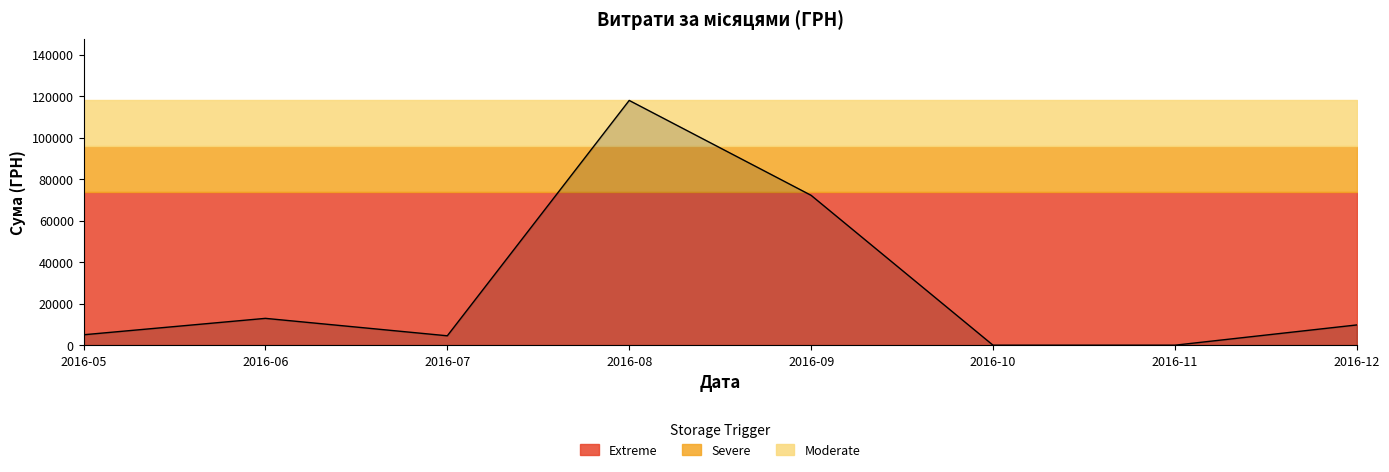

Rank the categories by value from highest to lowest.

2016-08, 2016-09, 2016-06, 2016-12, 2016-05, 2016-07, 2016-10, 2016-11